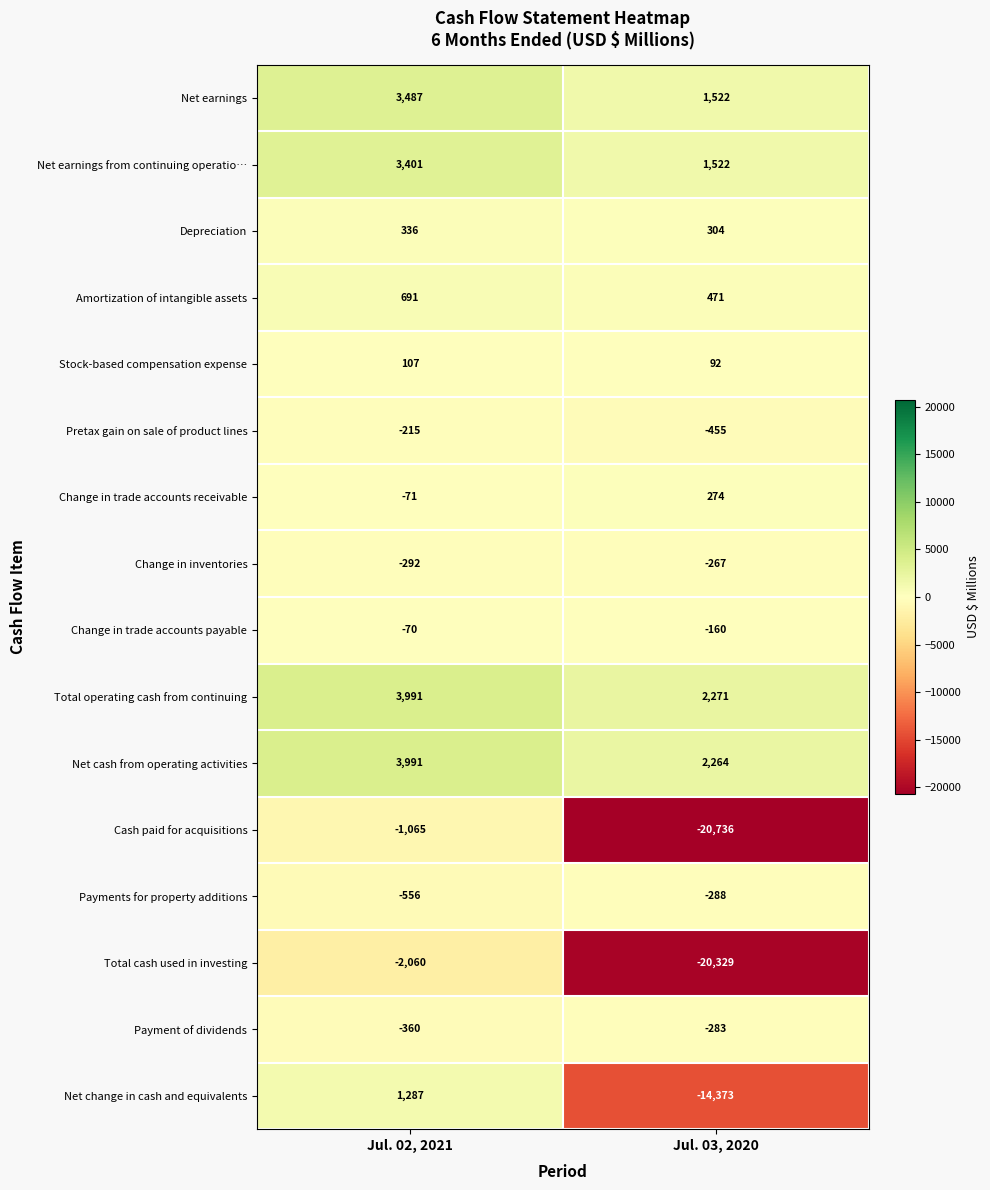

Where is Change in inventories nearest to the value -279?

Jul. 03, 2020